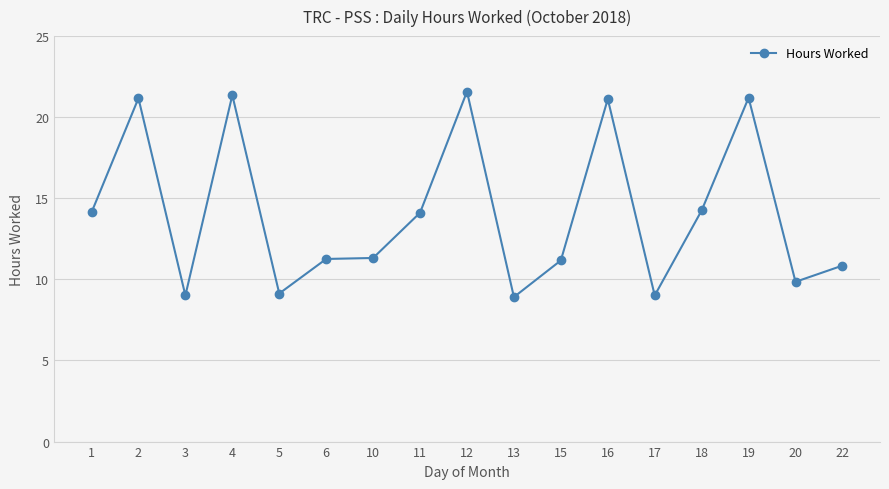

Does the chart display data point markers on the line(s)?

Yes